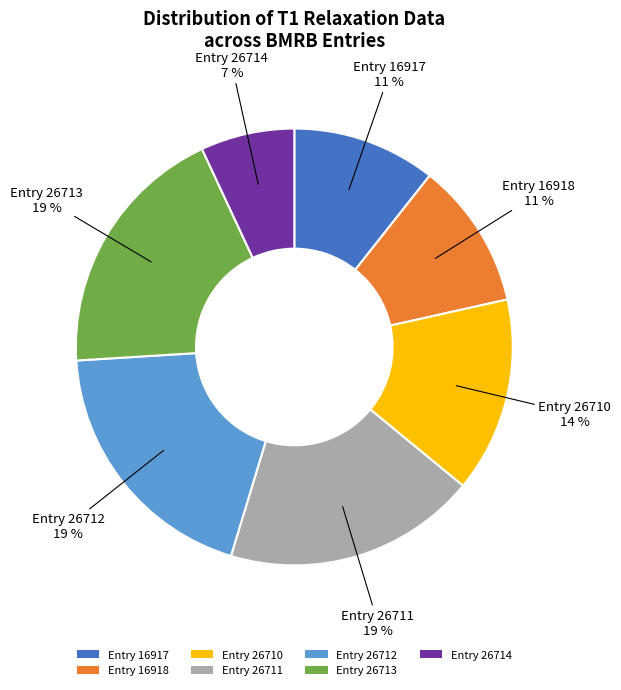

The Entry 26710 slice represents 14% of the pie. True or false?

True